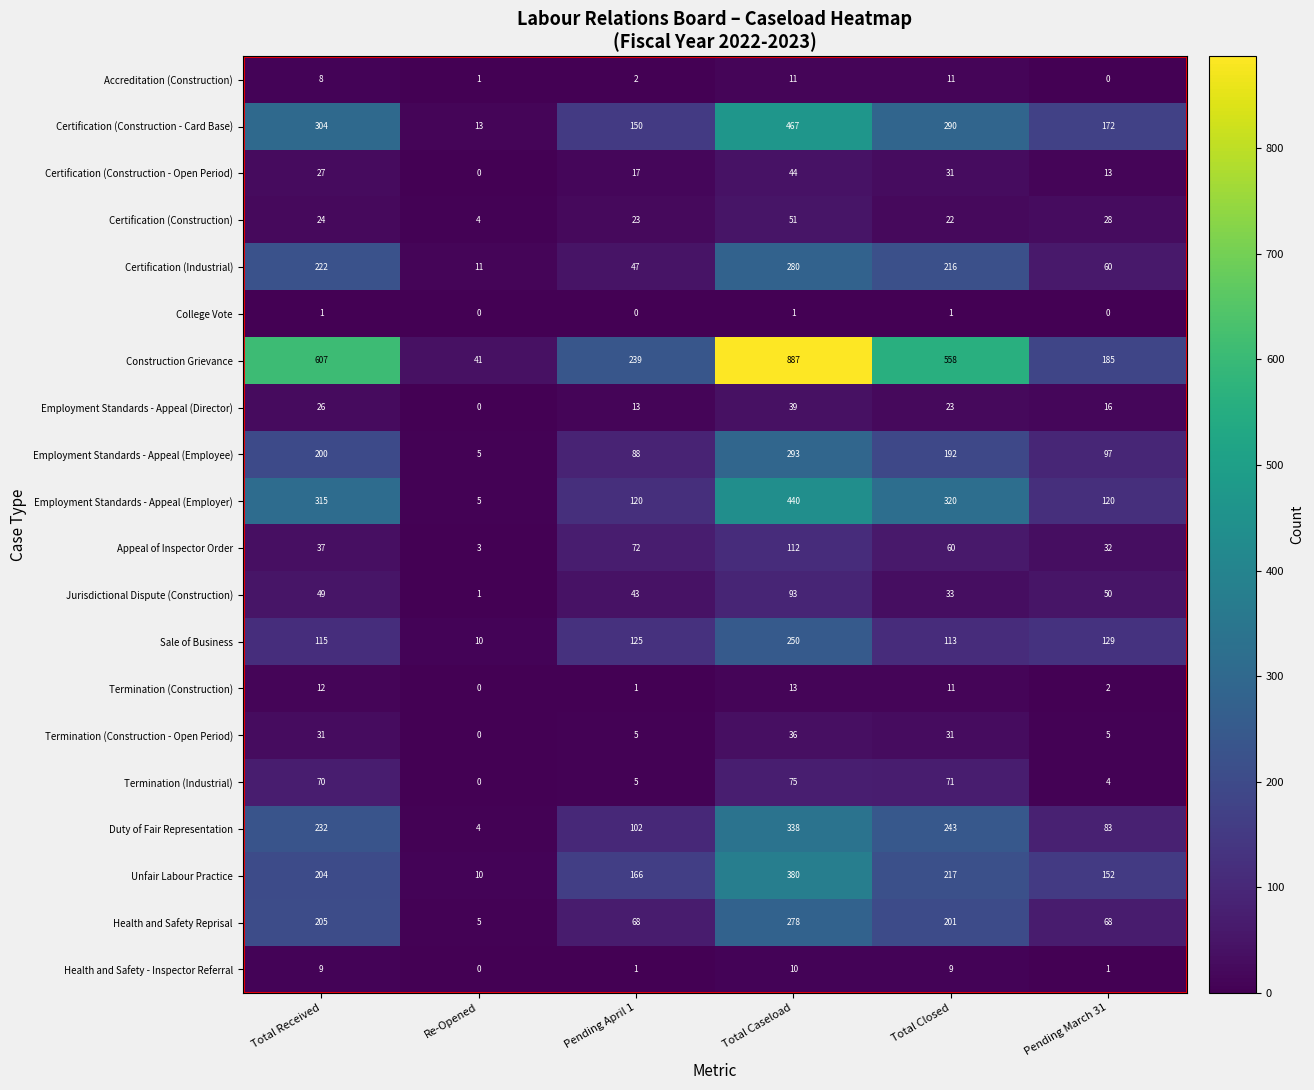

How many data points does each series have?

6